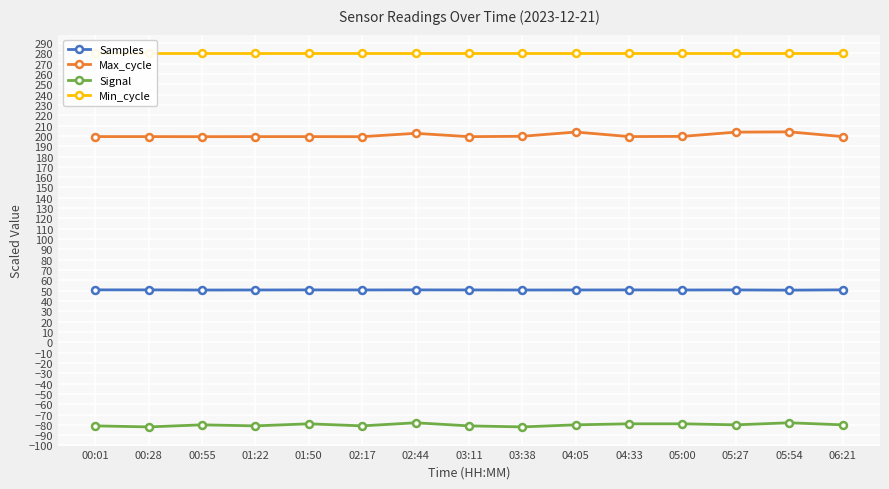

How many lines are shown in the chart?

4